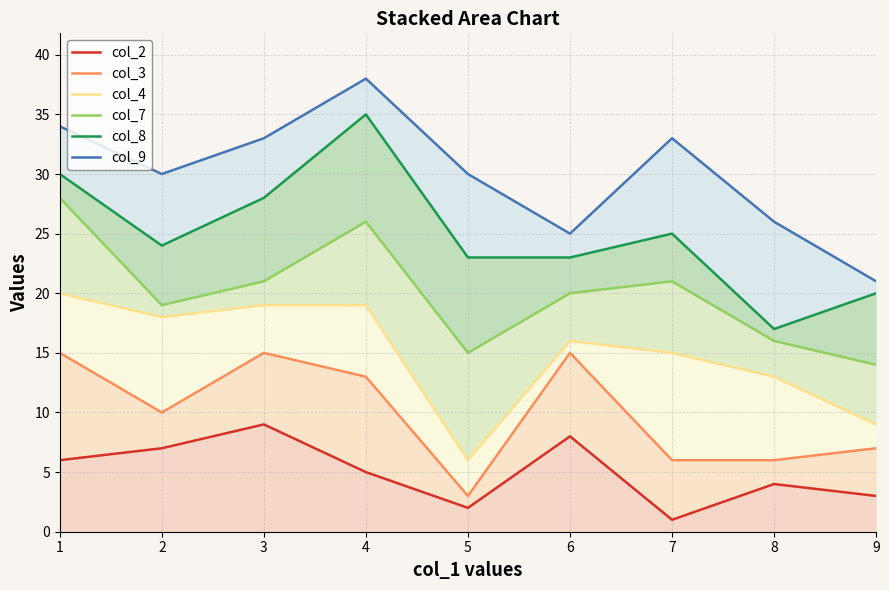

Which series changed the most between 5 and 7?

col_4